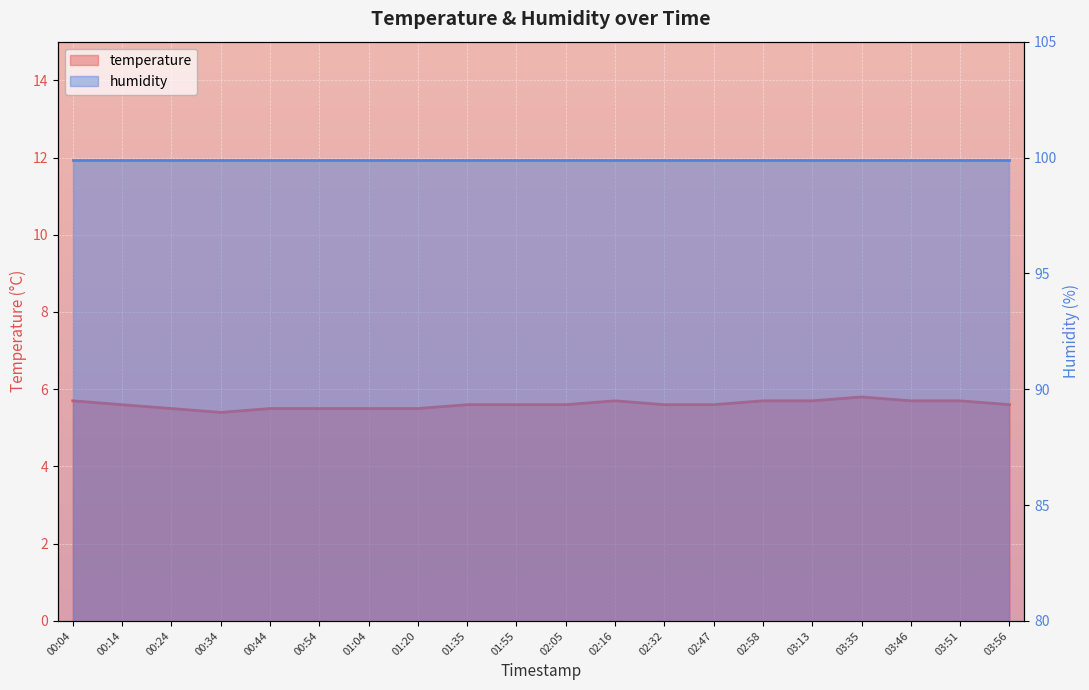

What is the maximum value shown in the chart?

5.8